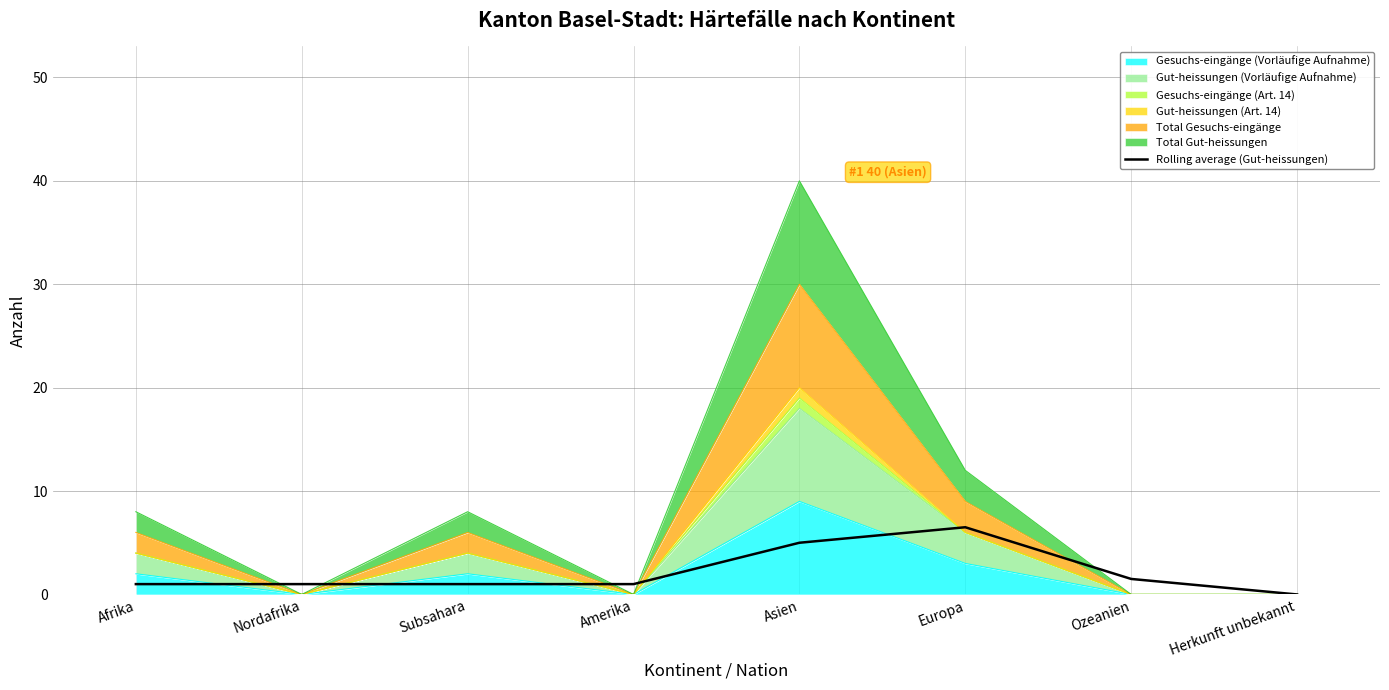

What position from the left is Ozeanien?

7